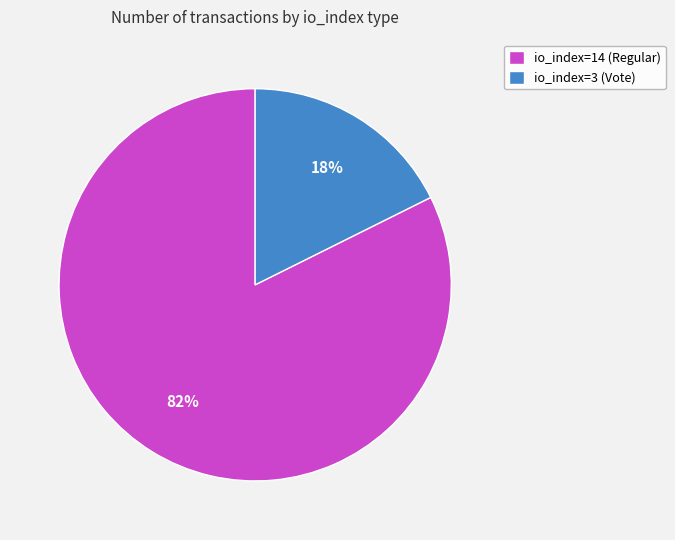

Rank the categories by value from highest to lowest.

io_index=14 (Regular), io_index=3 (Vote)